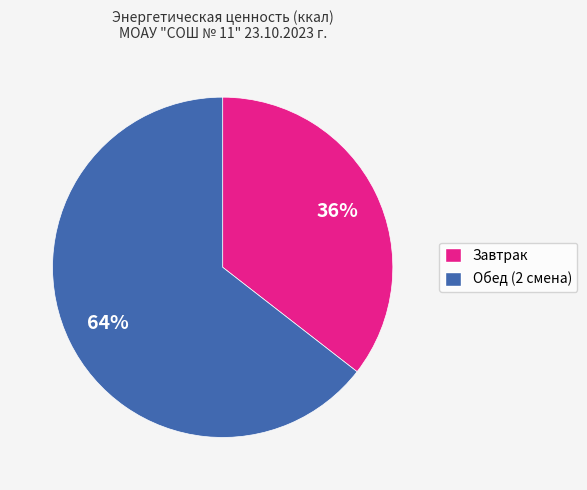

Is the sum of Завтрак and Обед (2 смена) greater than half?

Yes